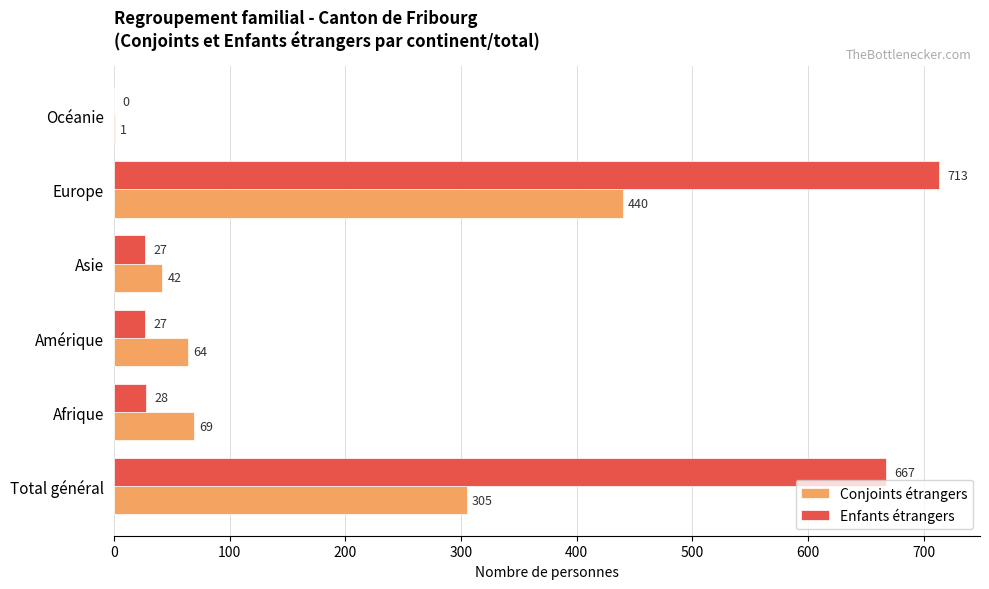

What is the maximum value shown in the chart?

713